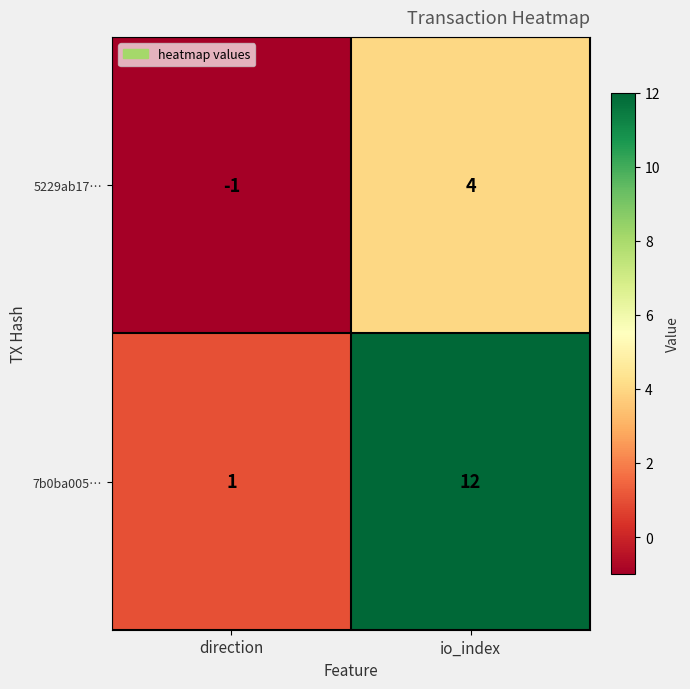

What is the minimum value shown in the chart?

-1